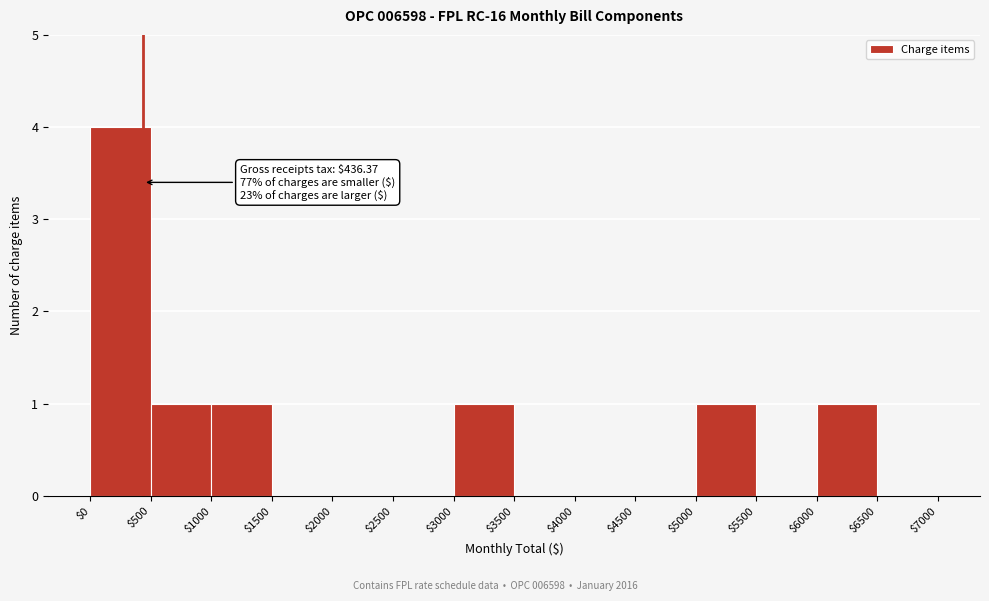

Over which range of the x-axis is the bar tallest?

$0 to $500